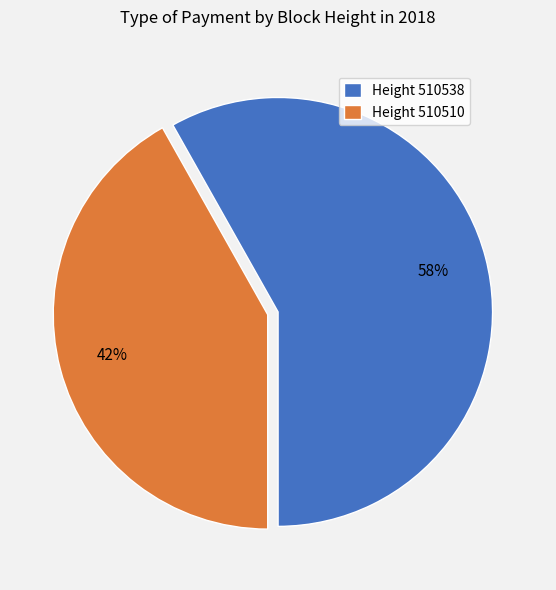

Approximately how many times larger is the value at Height 510538 compared to Height 510510?

1.4